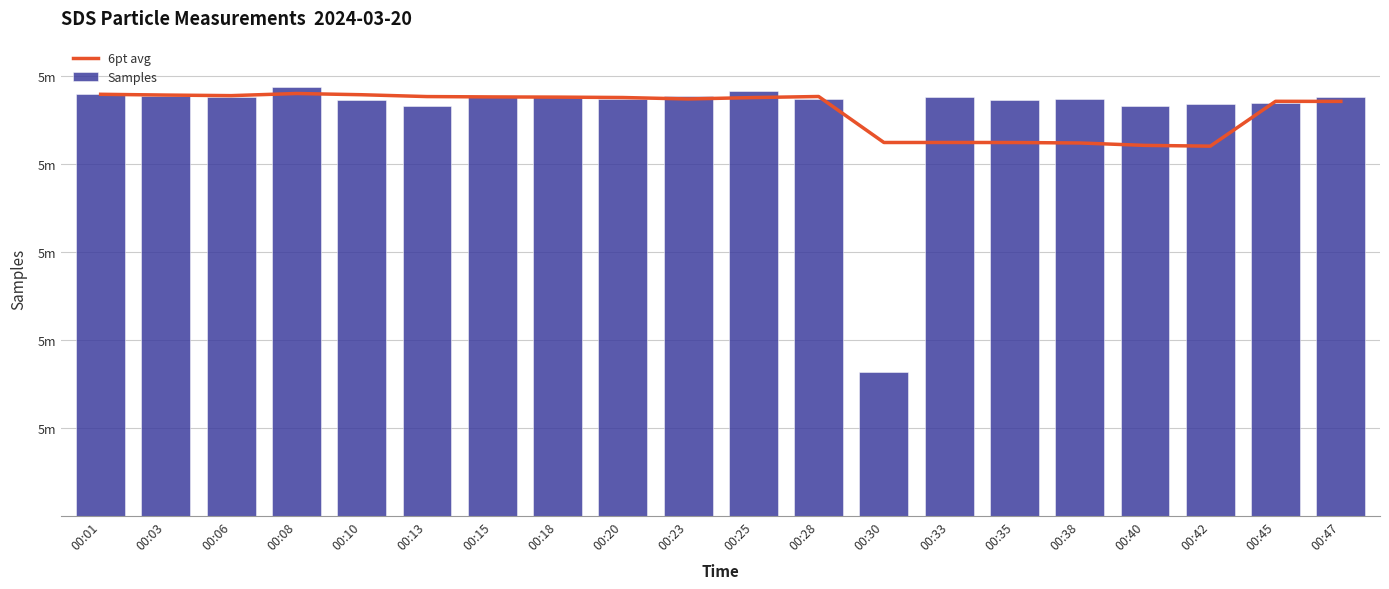

What is the difference between the maximum and second lowest values in the 6pt avg series?

2949.6